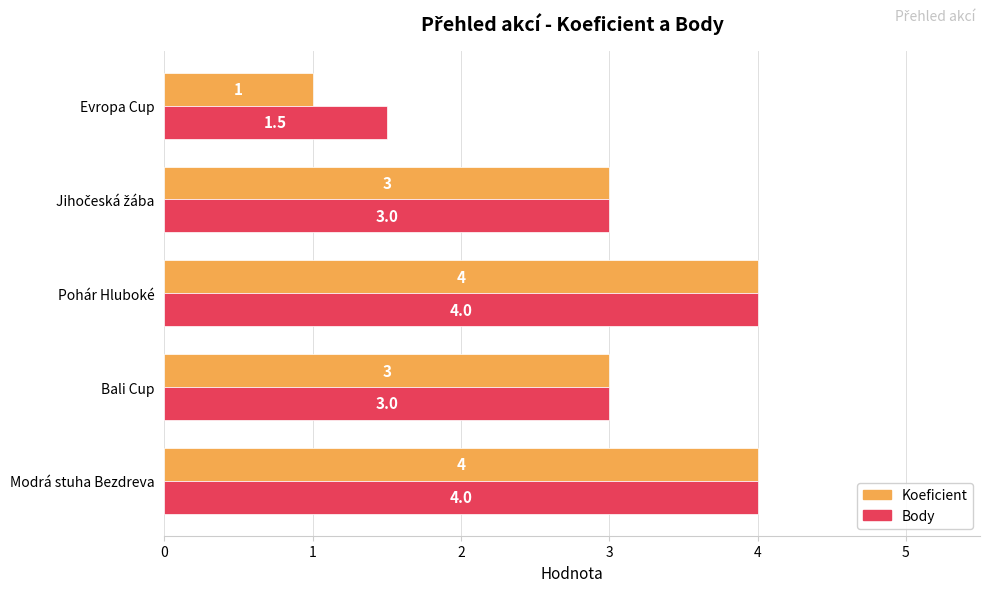

What is the lowest value of the Koeficient series?

1.0